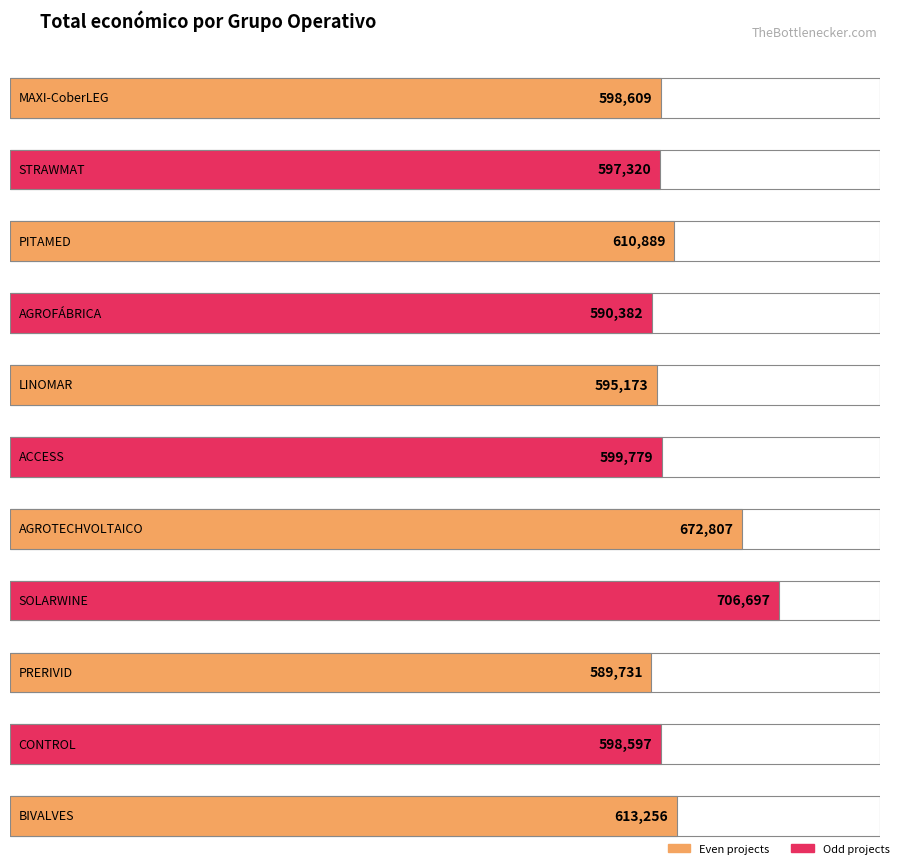

Is it true that the value at MAXI-CoberLEG is 799944?

False